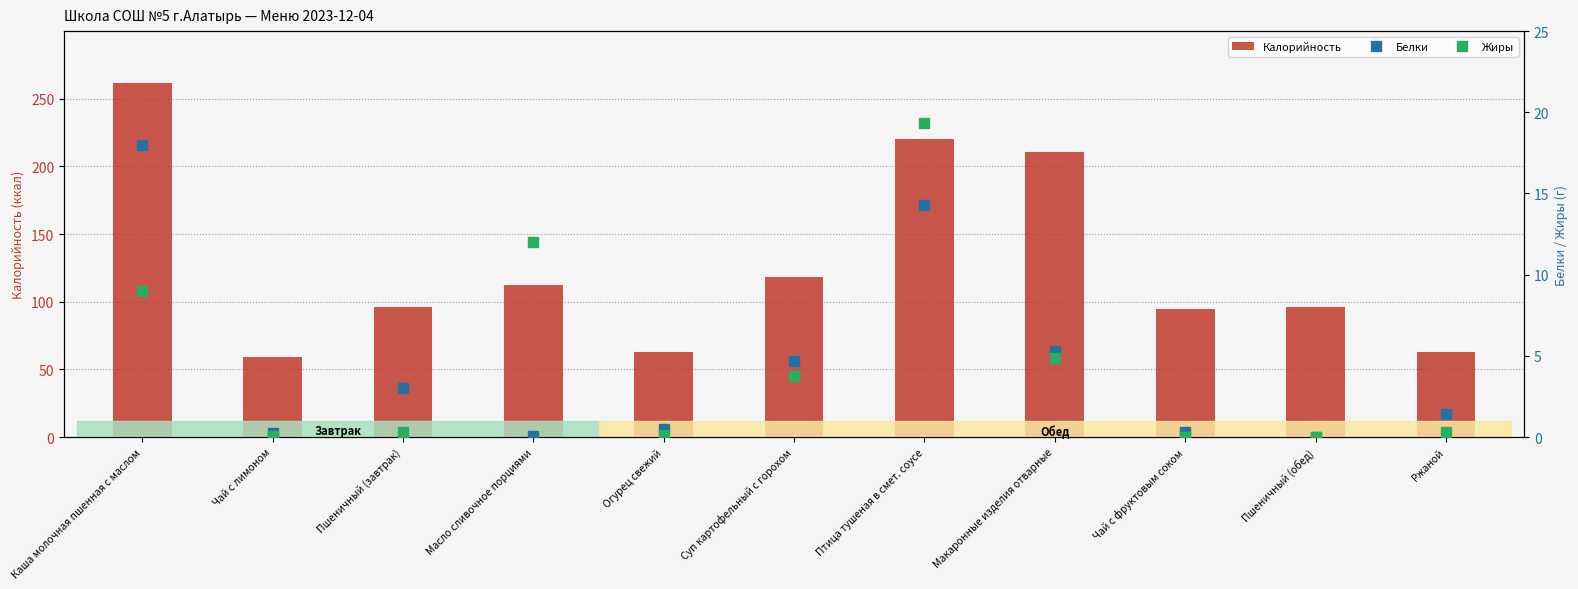

The value of Жиры at Суп картофельный с горохом is 3.7. True or false?

True